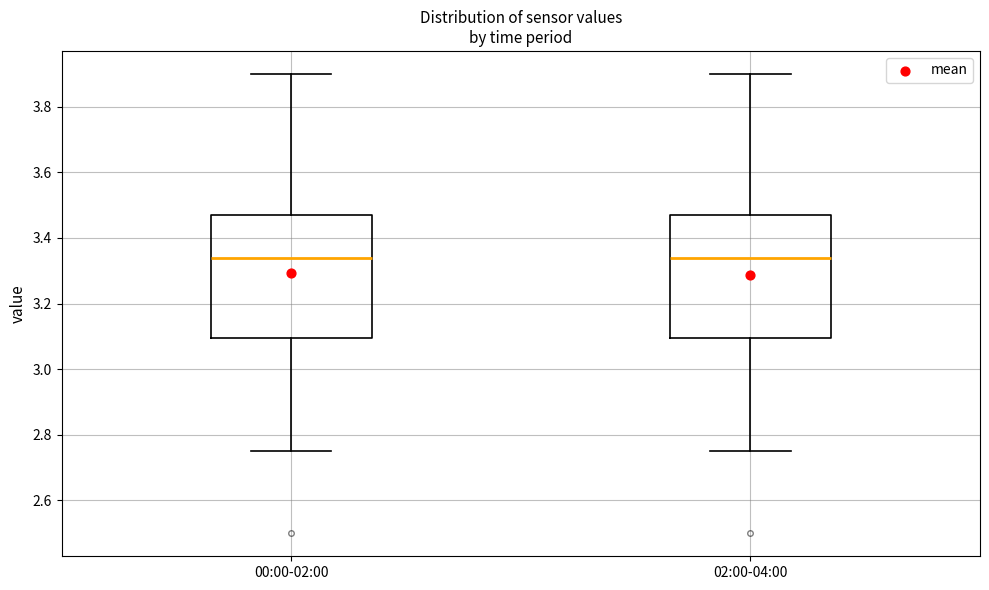

Reading left to right, transcribe this box plot: for each box, give where its median line is, the range the box spans, and where its two whiskers end, as read against the y-axis. The values are not printed on the chart, so give them approximately, as read against the axis.

00:00-02:00: median 3.34, box 3.10 to 3.48, whiskers 2.76 to 3.90
02:00-04:00: median 3.34, box 3.10 to 3.48, whiskers 2.76 to 3.90